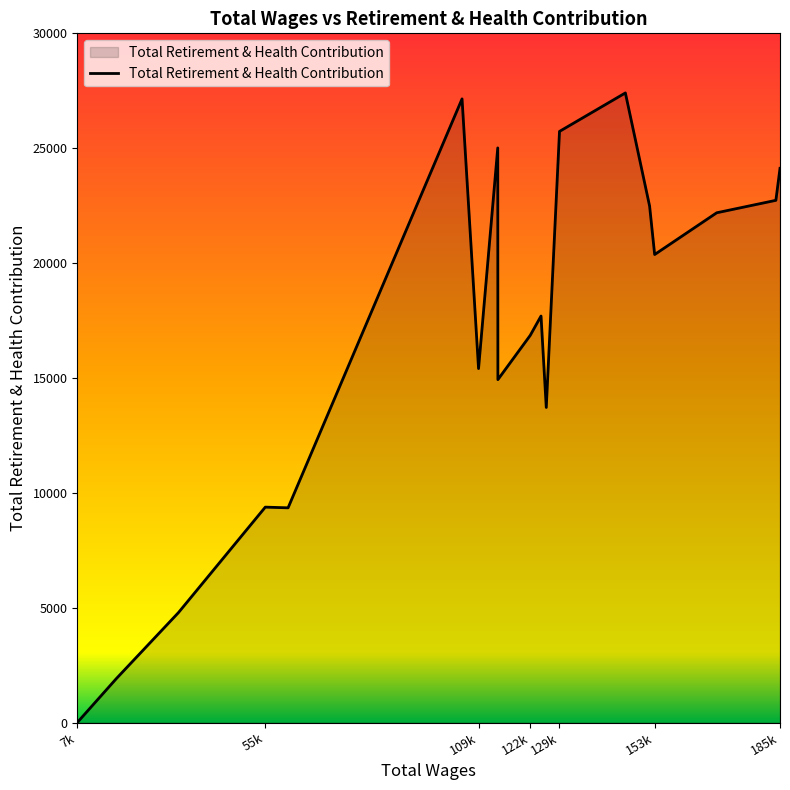

What is the maximum value shown in the chart?

27406